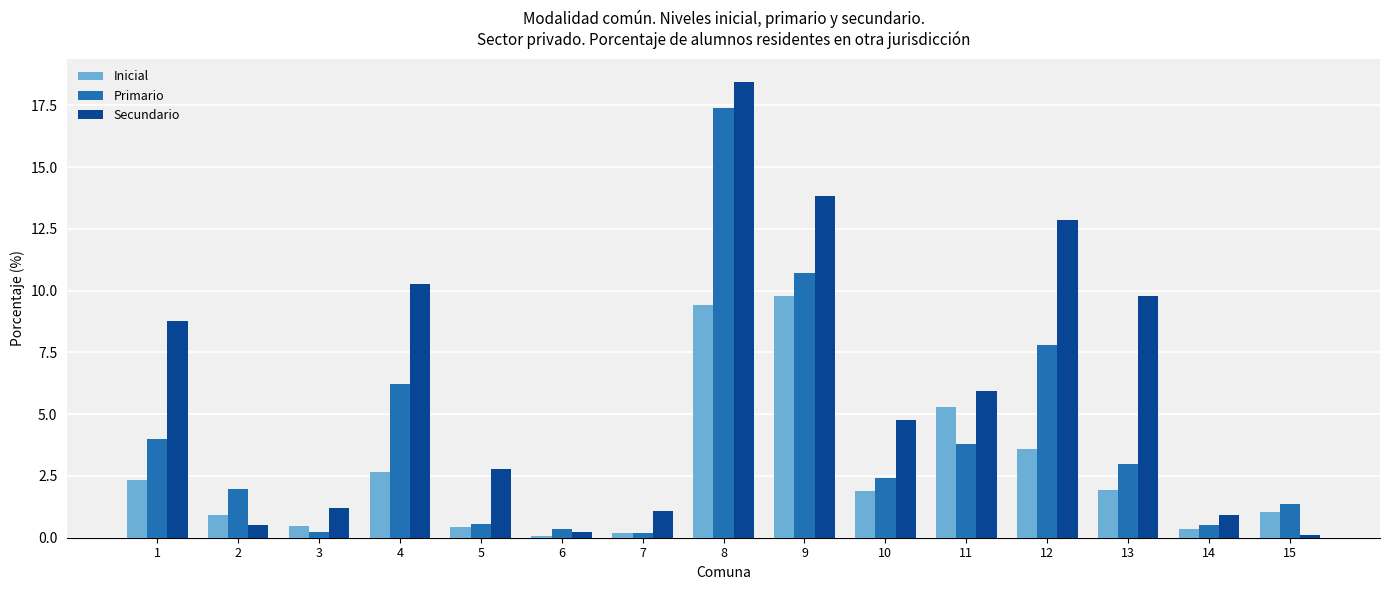

What is the average value of the Secundario series?

6.1